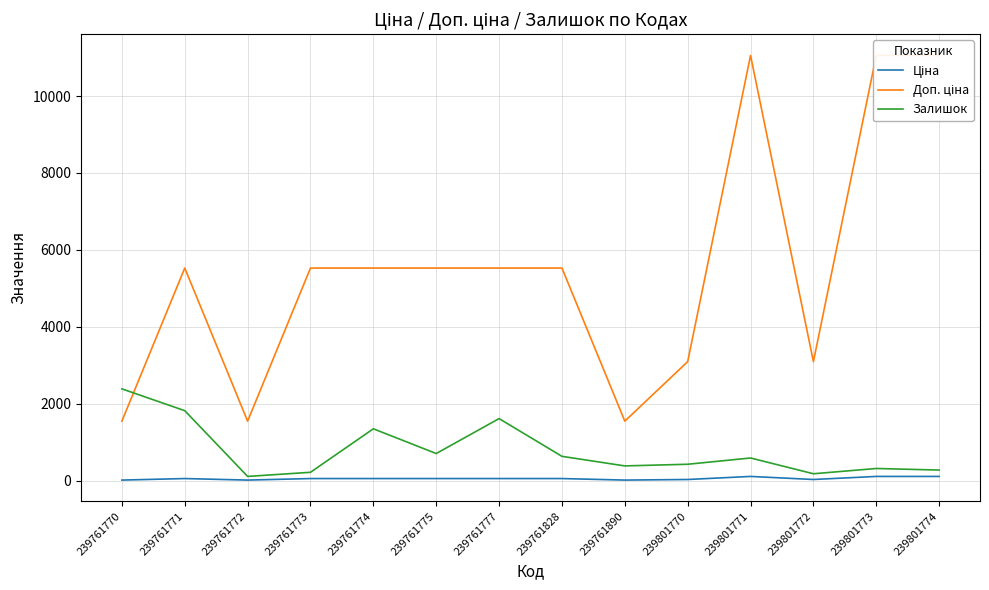

Reading left to right, list all the values displayed in this chart.

Ціна: 239761770=15.5	239761771=55.3	239761772=15.5	239761773=55.3	239761774=55.3	239761775=55.3	239761777=55.3	239761828=55.3	239761890=15.5	239801770=30.9	239801771=110.5	239801772=30.9	239801773=110.5	239801774=110.5
Доп. ціна: 239761770=1548.0	239761771=5528.0	239761772=1548.0	239761773=5528.0	239761774=5528.0	239761775=5528.0	239761777=5528.0	239761828=5528.0	239761890=1548.0	239801770=3095.0	239801771=11055.0	239801772=3095.0	239801773=11055.0	239801774=11055.0
Залишок: 239761770=2387.0	239761771=1820.0	239761772=111.0	239761773=218.0	239761774=1349.0	239761775=706.0	239761777=1614.0	239761828=633.0	239761890=384.0	239801770=427.0	239801771=590.0	239801772=180.0	239801773=317.0	239801774=276.0